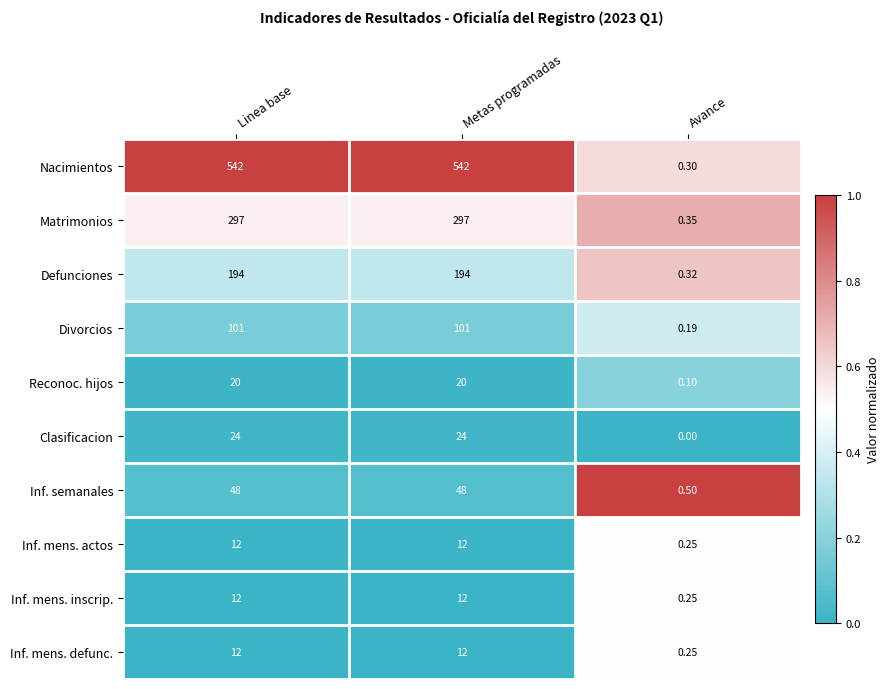

Which series has the largest total across all categories?

Nacimientos